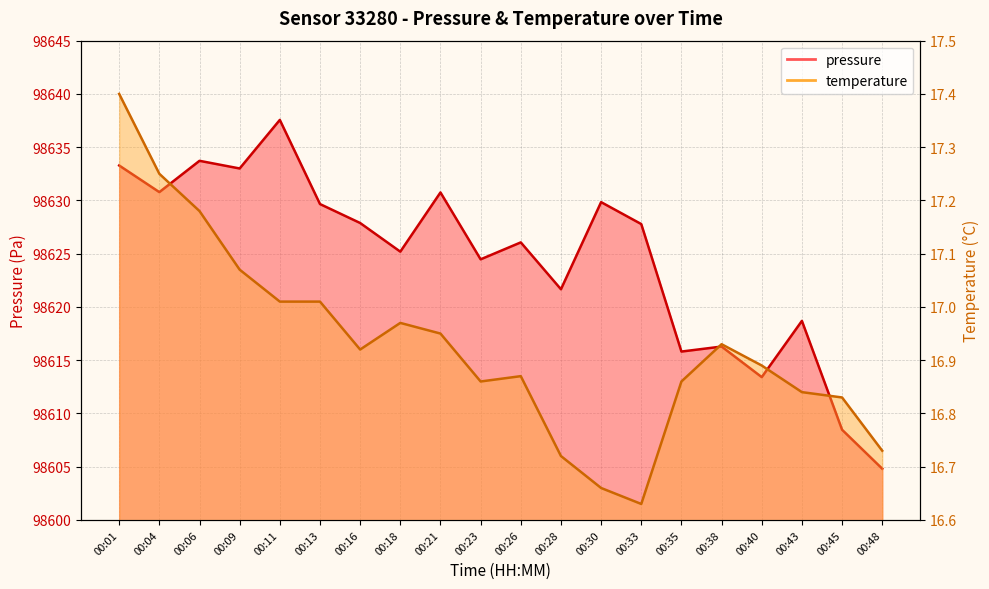

The pressure series shows 170929.1 at 00:23. True or false?

False